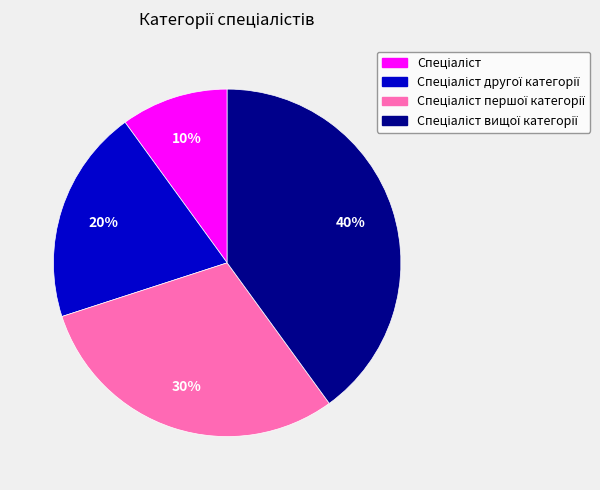

To the nearest percent, what is the average slice percentage?

25%